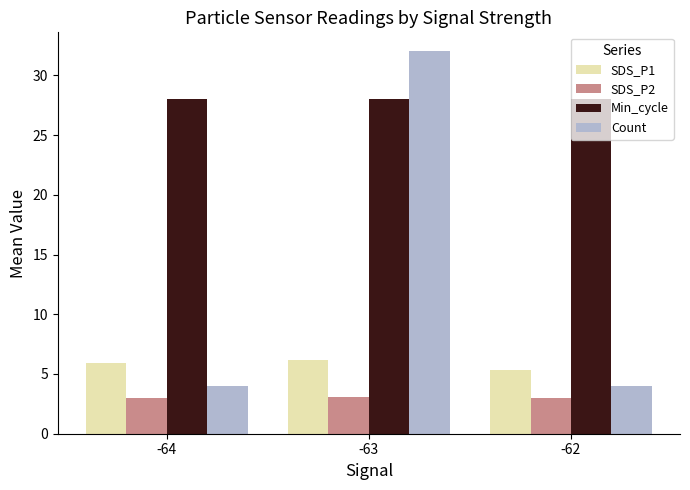

What is the smallest value displayed?

3.0